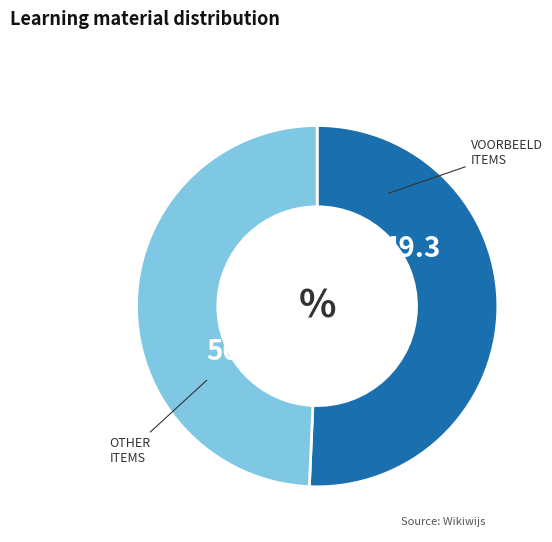

Is there a majority slice in this chart?

Yes